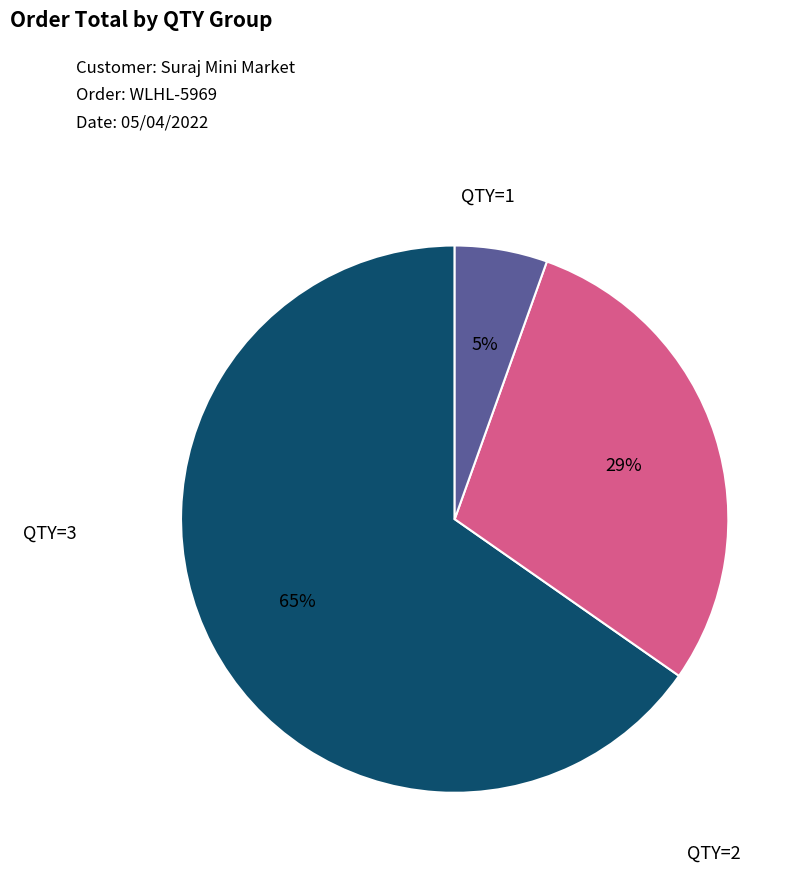

Does QTY=1 represent more than half of the total?

No